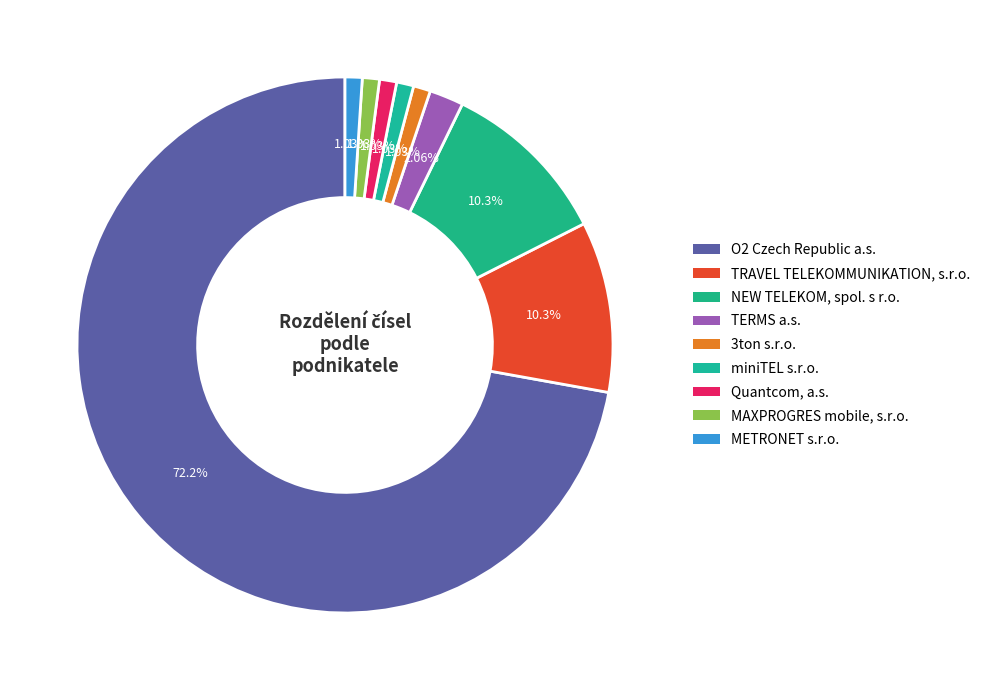

Which category has the biggest portion of the pie?

O2 Czech Republic a.s.